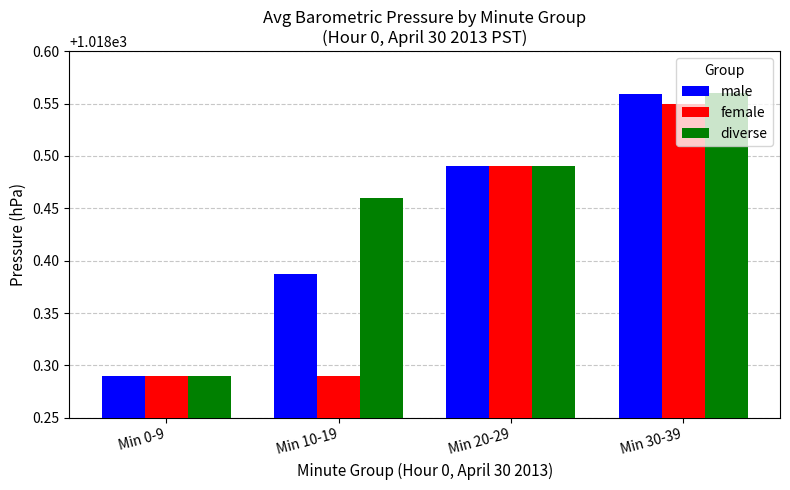

What position from the right is Min 30-39?

1